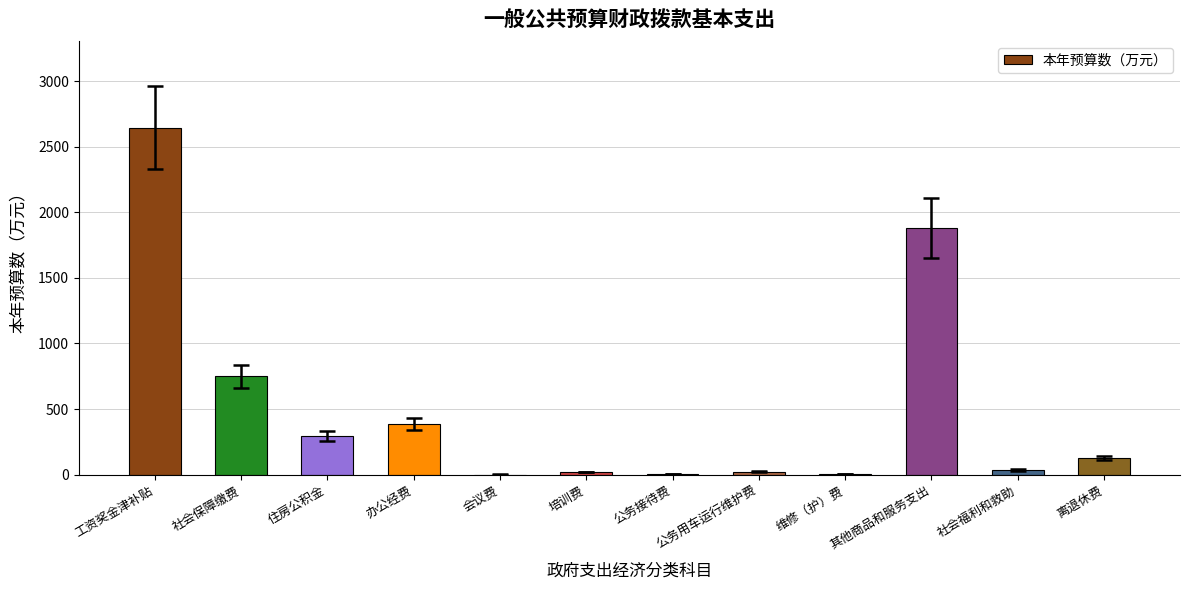

True or false: the data shows 124.5 at 离退休费.

True